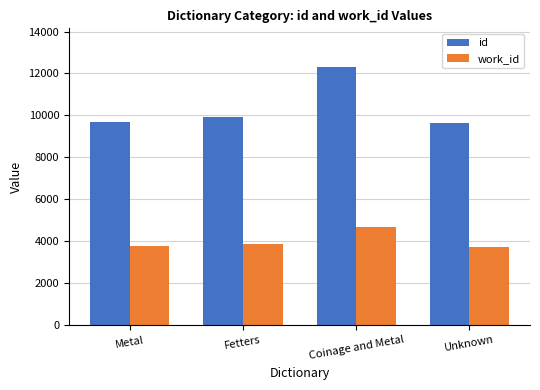

Read the id value at Metal.

9701